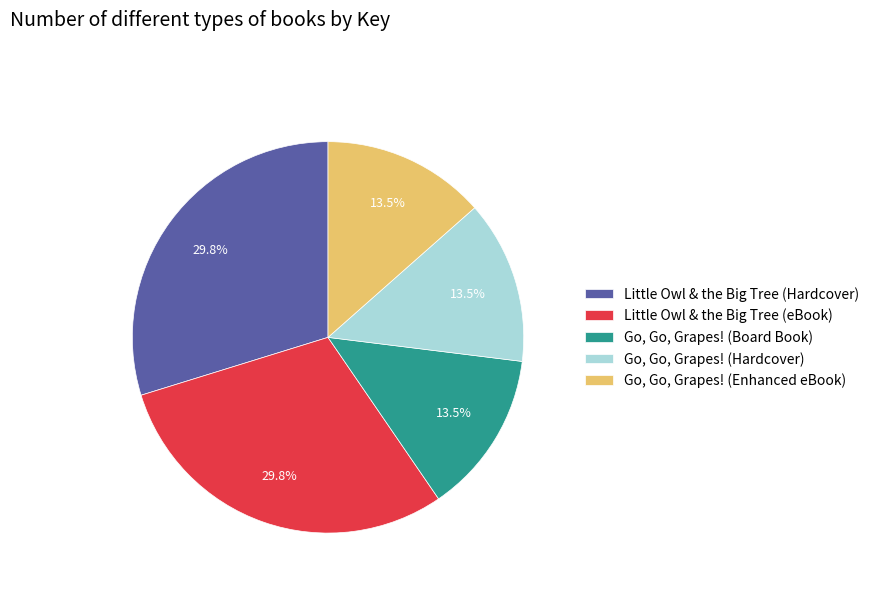

What is the ratio of the value at Go, Go, Grapes! (Enhanced eBook) to the value at Go, Go, Grapes! (Hardcover)?

1.0